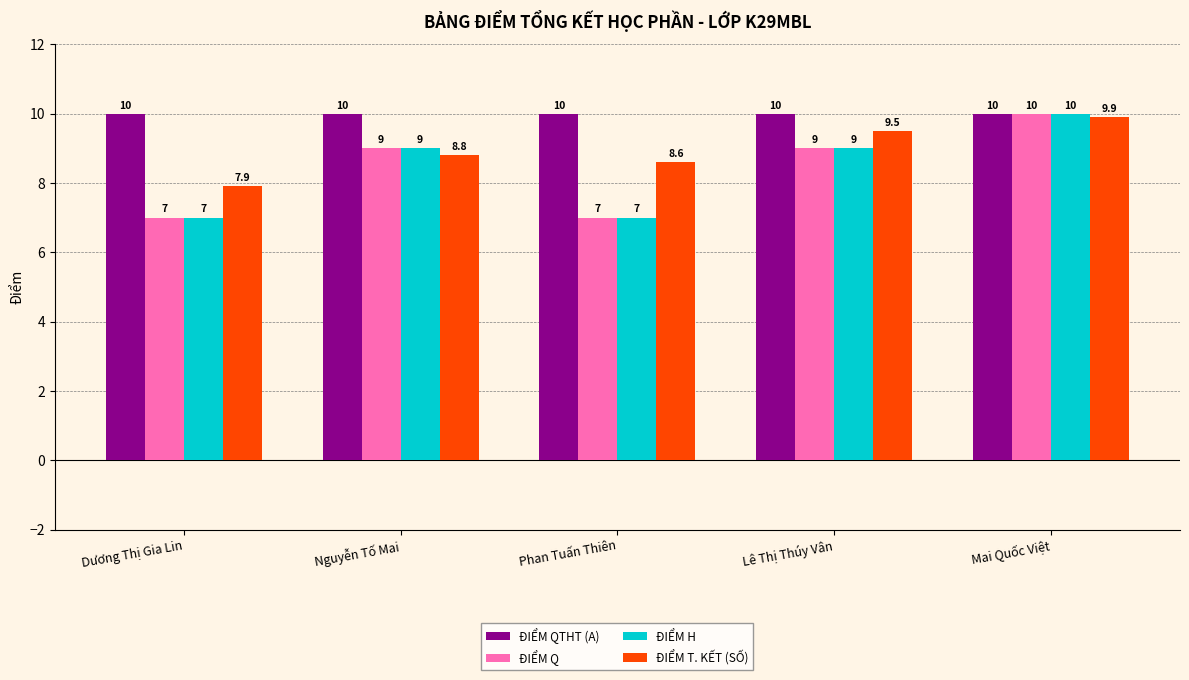

Reading left to right, transcribe all the data shown in this chart.

ĐIỂM QTHT (A): 10.0	10.0	10.0	10.0	10.0
ĐIỂM Q: 7.0	9.0	7.0	9.0	10.0
ĐIỂM H: 7.0	9.0	7.0	9.0	10.0
ĐIỂM T. KẾT (SỐ): 7.9	8.8	8.6	9.5	9.9